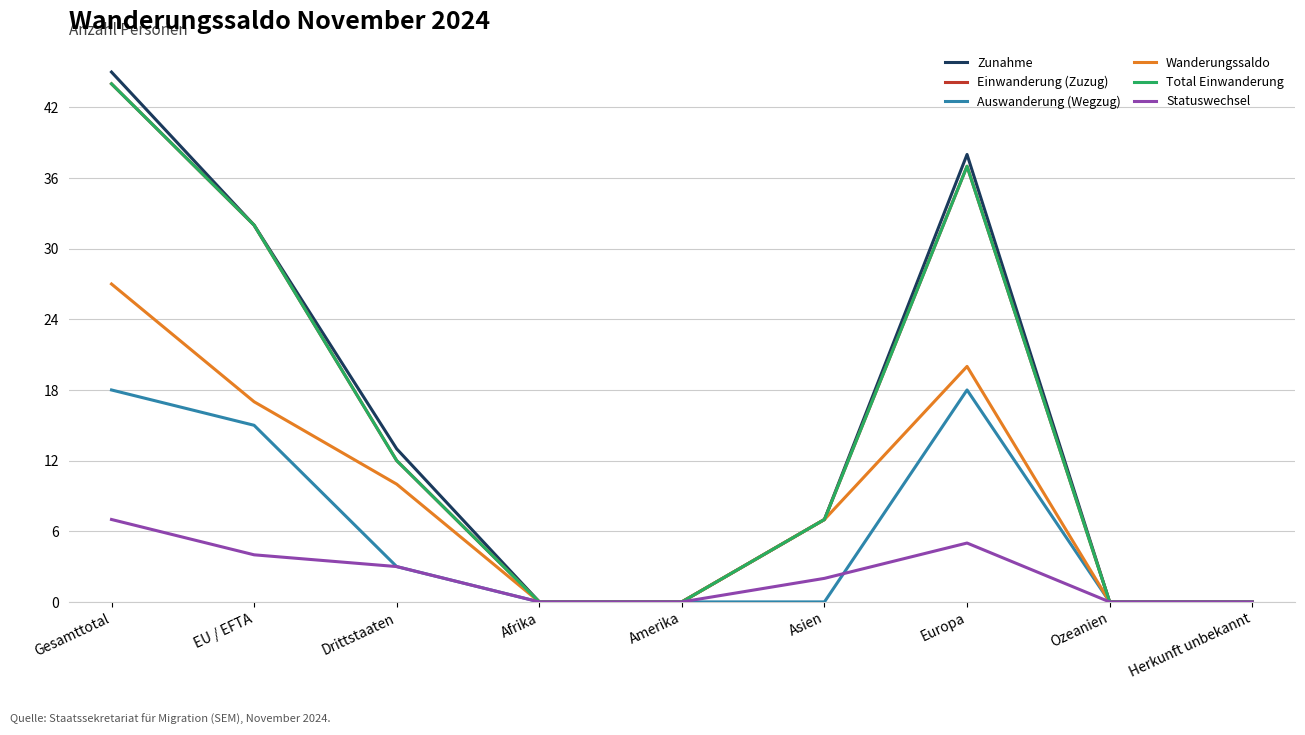

True or false: Auswanderung (Wegzug) and Zunahme cross at least once.

False